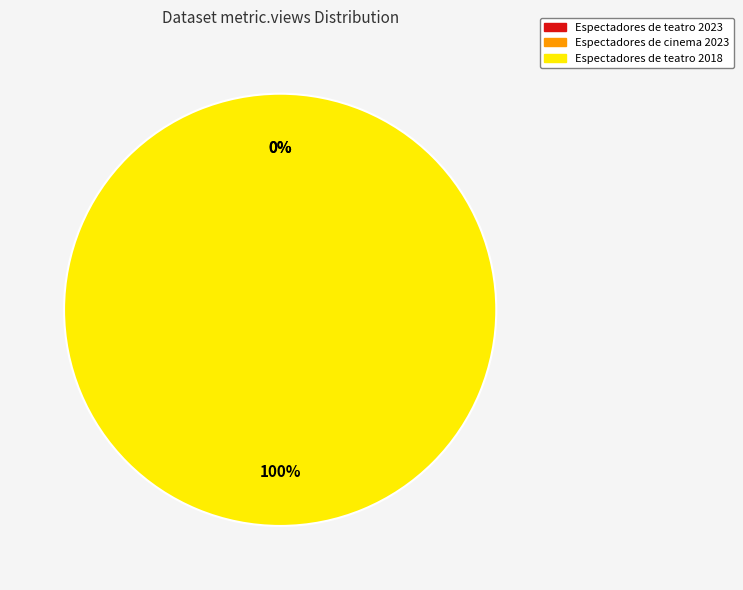

The Espectadores de teatro (N.º) 2018 slice represents 99% of the pie. True or false?

False